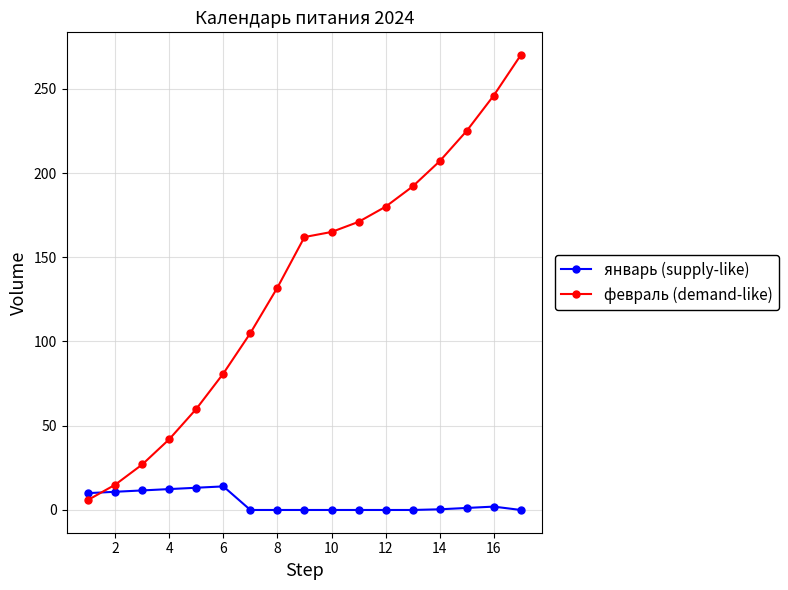

True or false: февраль (demand-like) and январь (supply-like) intersect in this chart.

True